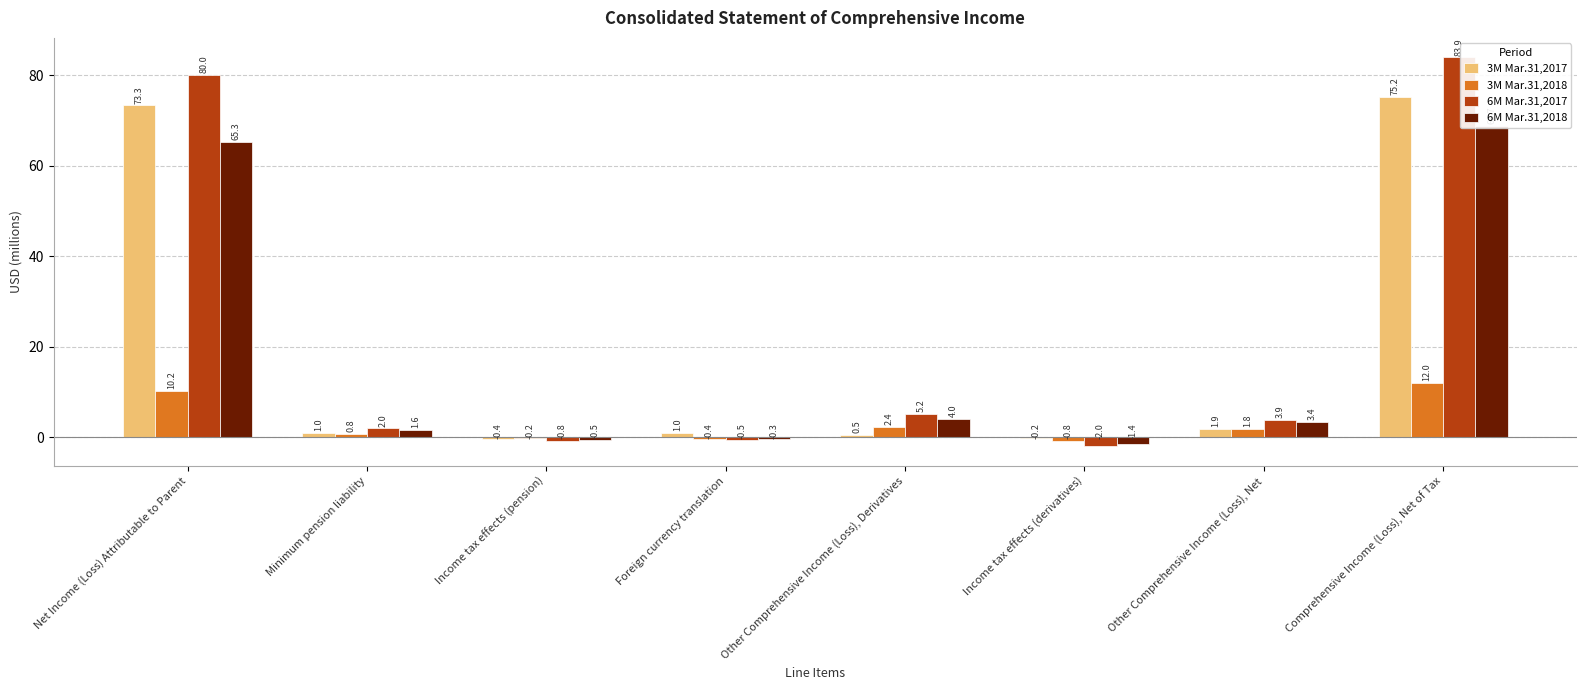

What is the label of the 8th bar from the right?

Net Income (Loss) Attributable to Parent